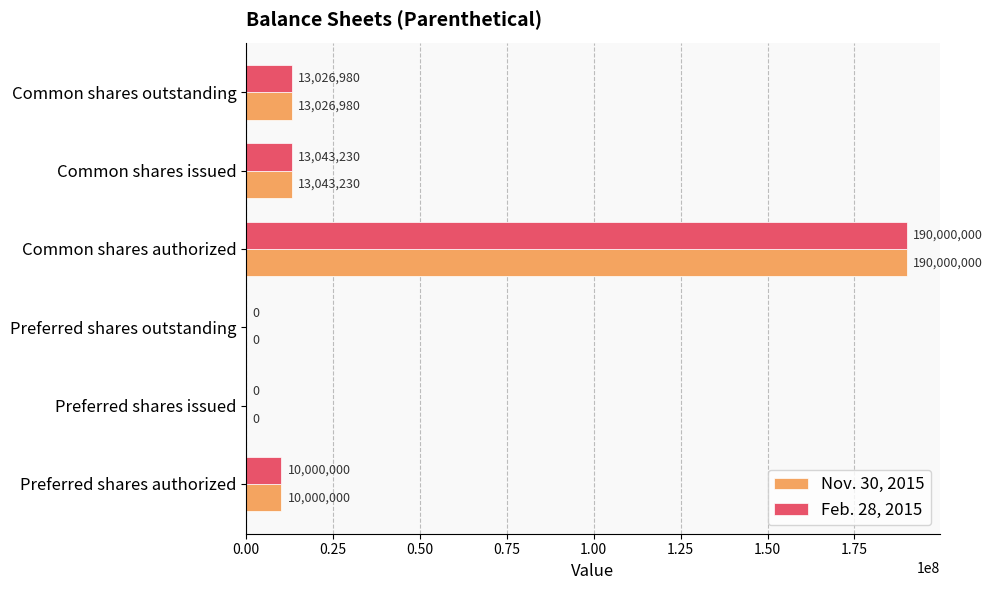

At which category is the sum across all series the highest?

Common shares authorized